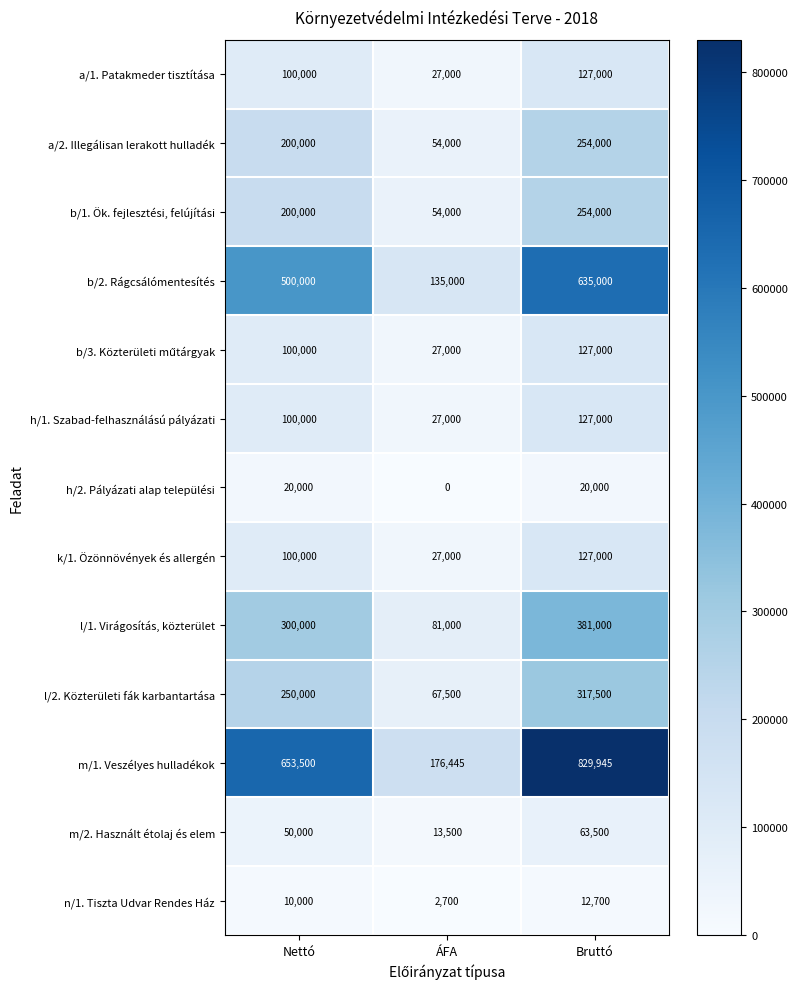

Count the a/1. Patakmeder tisztítása values in the range 27000 to 127000.

3